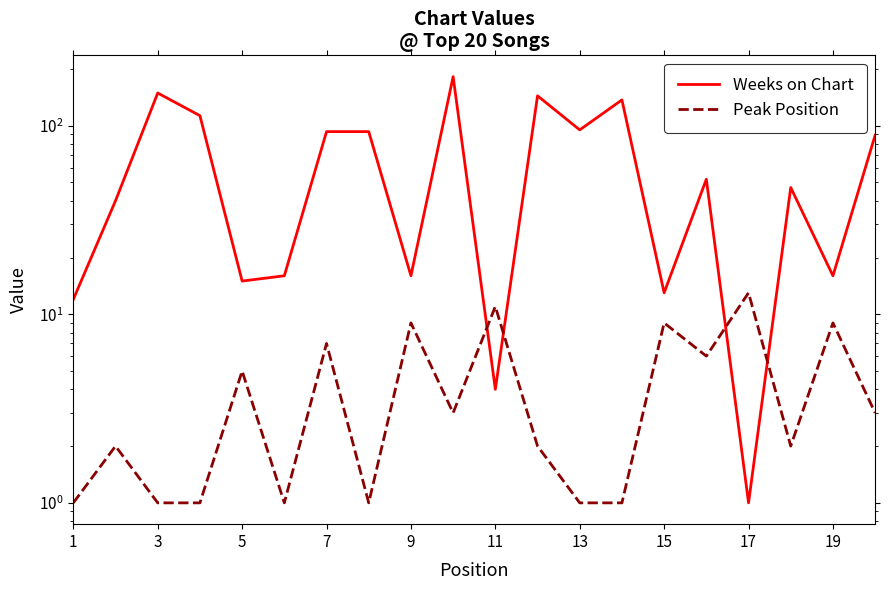

Between 1 and 19, which series saw the biggest shift?

Weeks on Chart